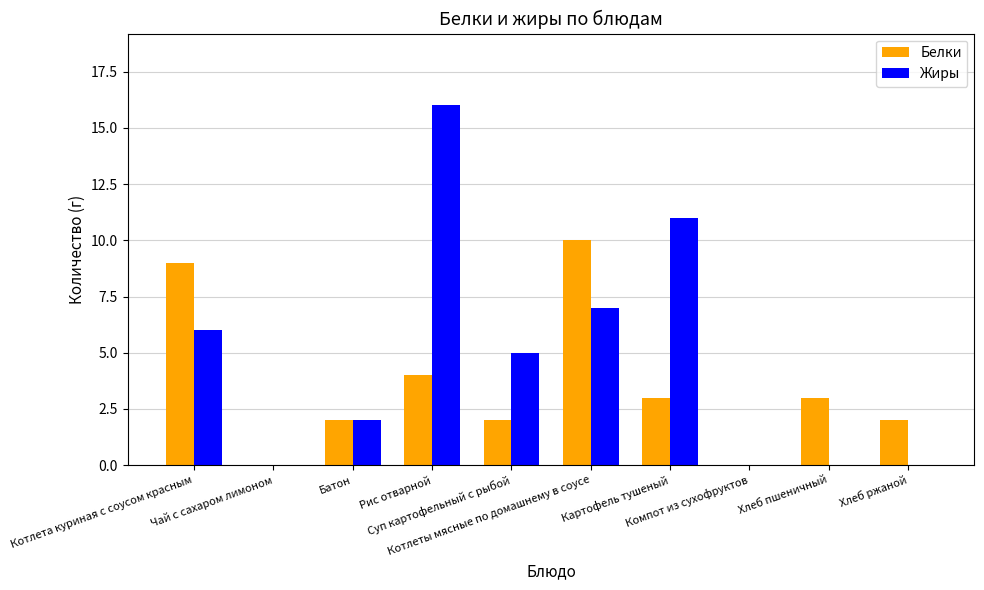

Which series has the largest total across all categories?

Жиры